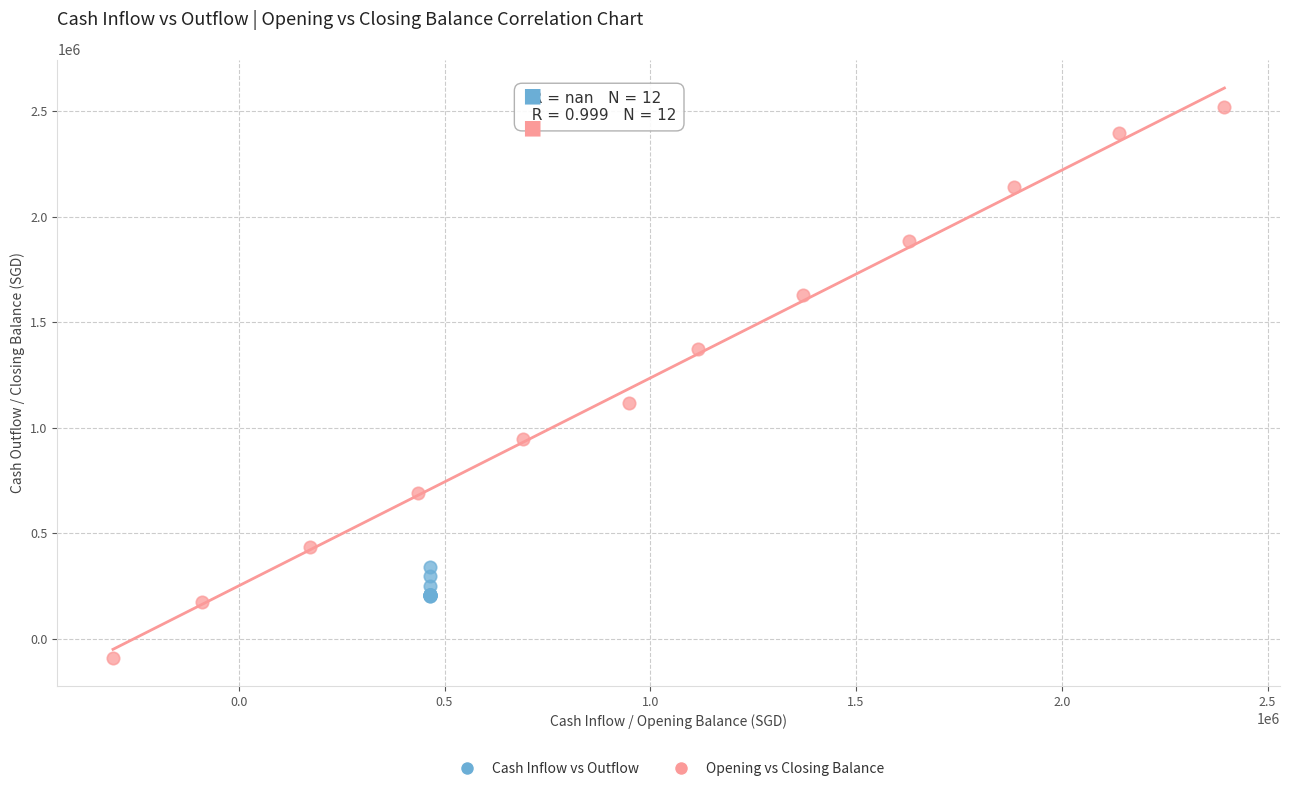

Which series reaches the minimum Y coordinate?

Opening vs Closing Balance